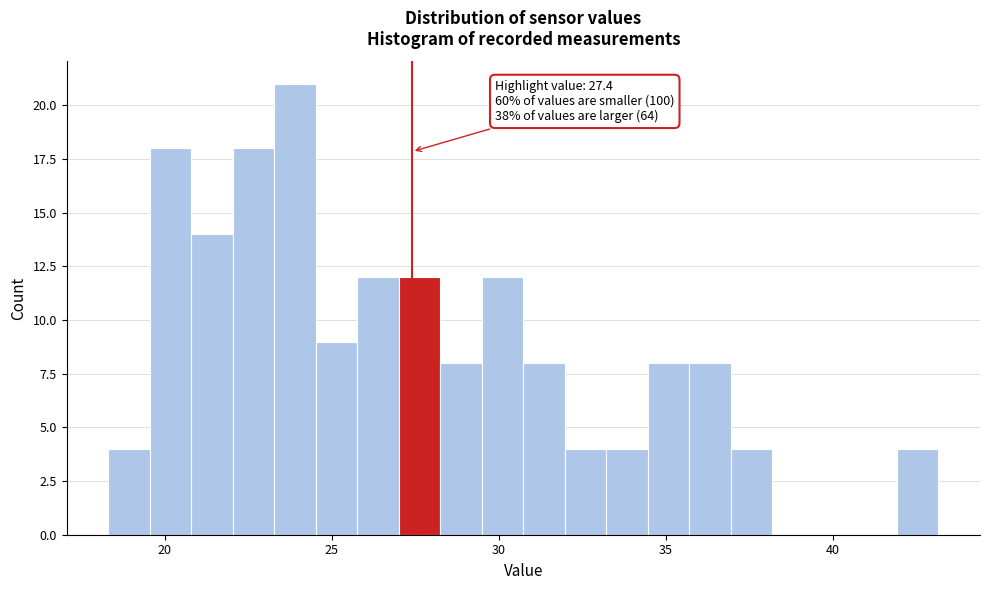

Read against the x-axis, roughly where is the centre of the tallest bar?

24.0